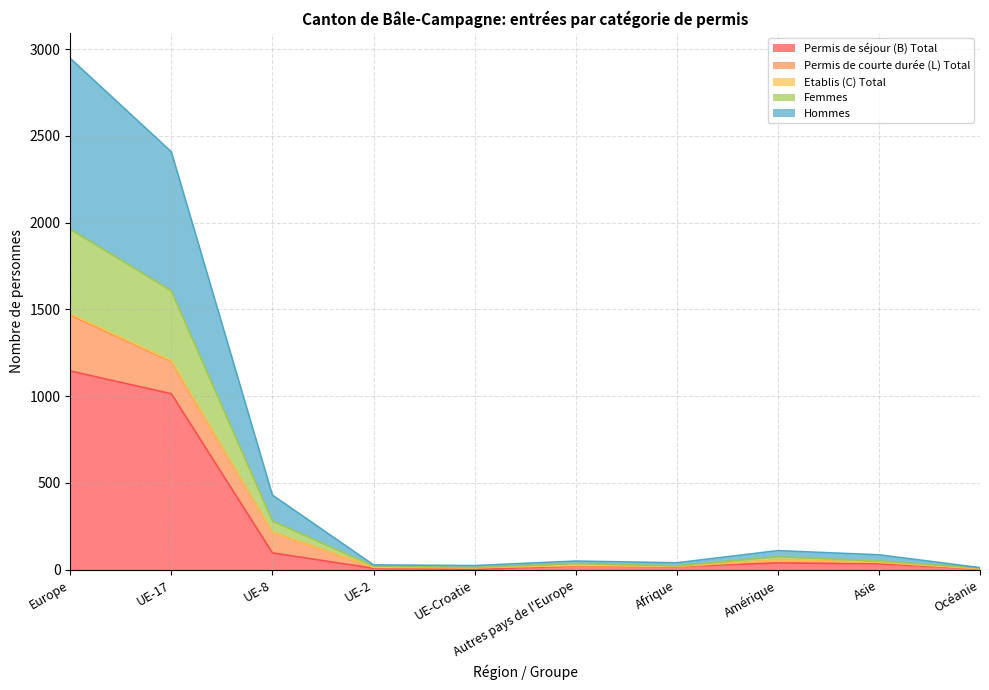

Which category has the highest value in the Permis de séjour (B) Total series?

Europe